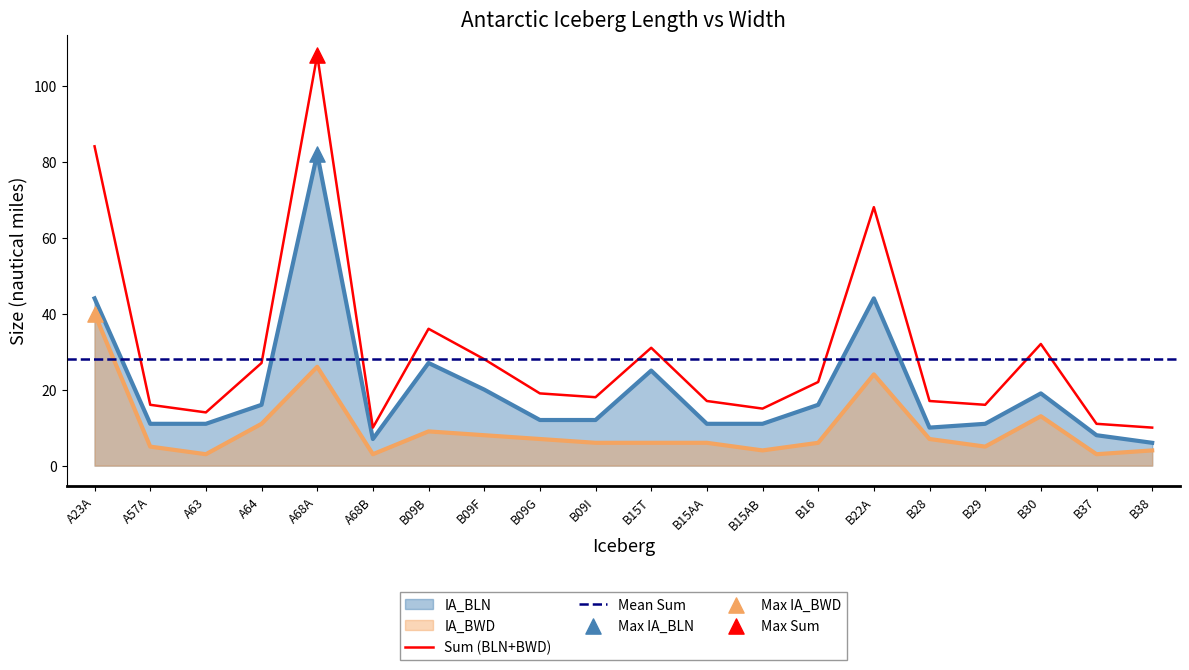

Which series contains the lowest Y value?

IA_BWD